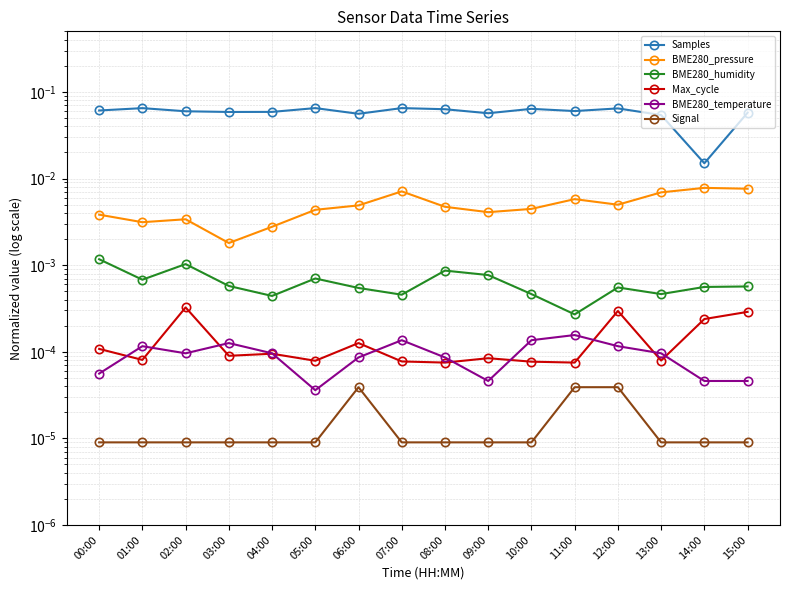

At how many categories does at least one series exceed 0?

16